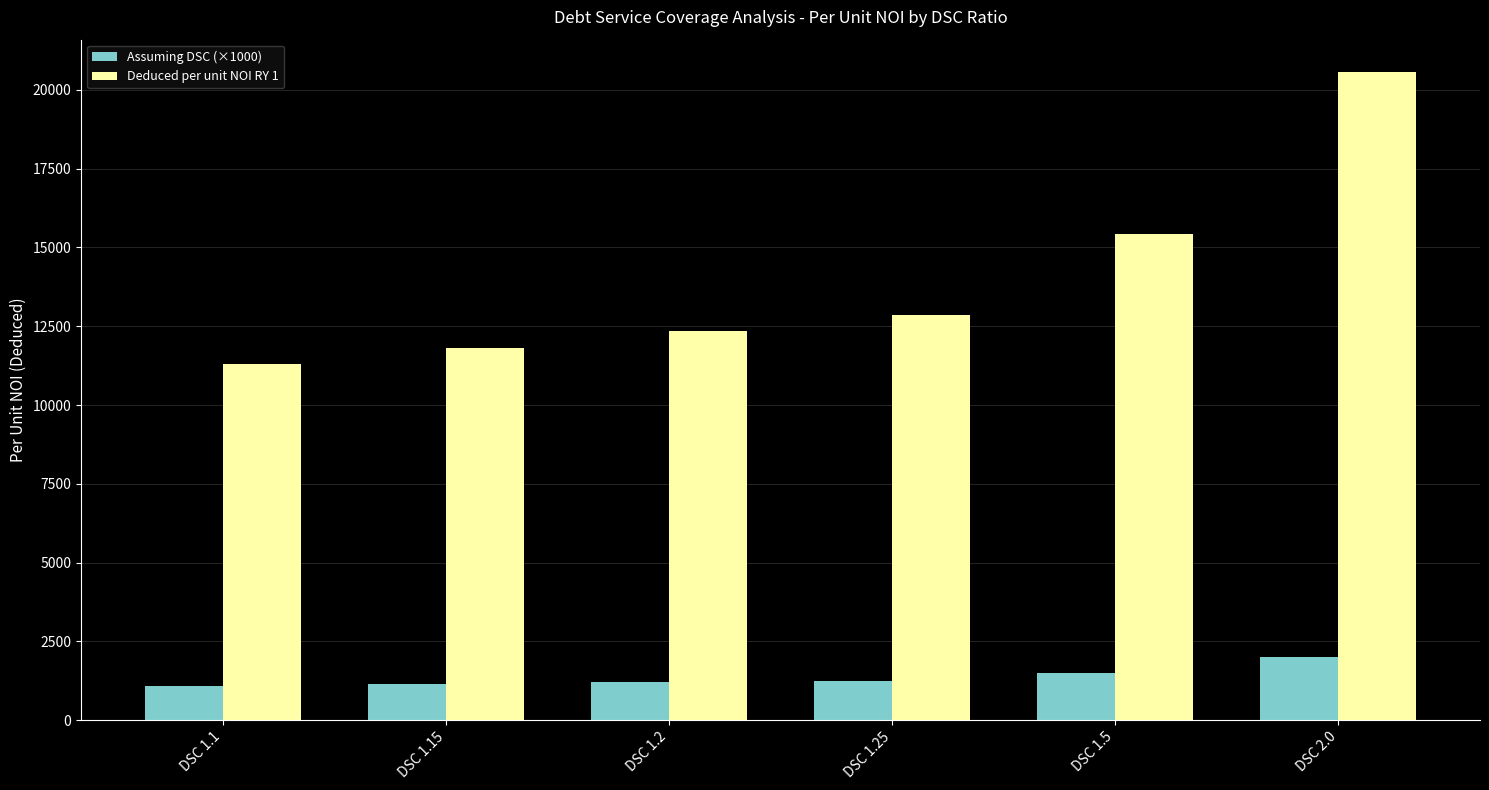

What is the average value of the Assuming DSC (×1000) series?

1366.7